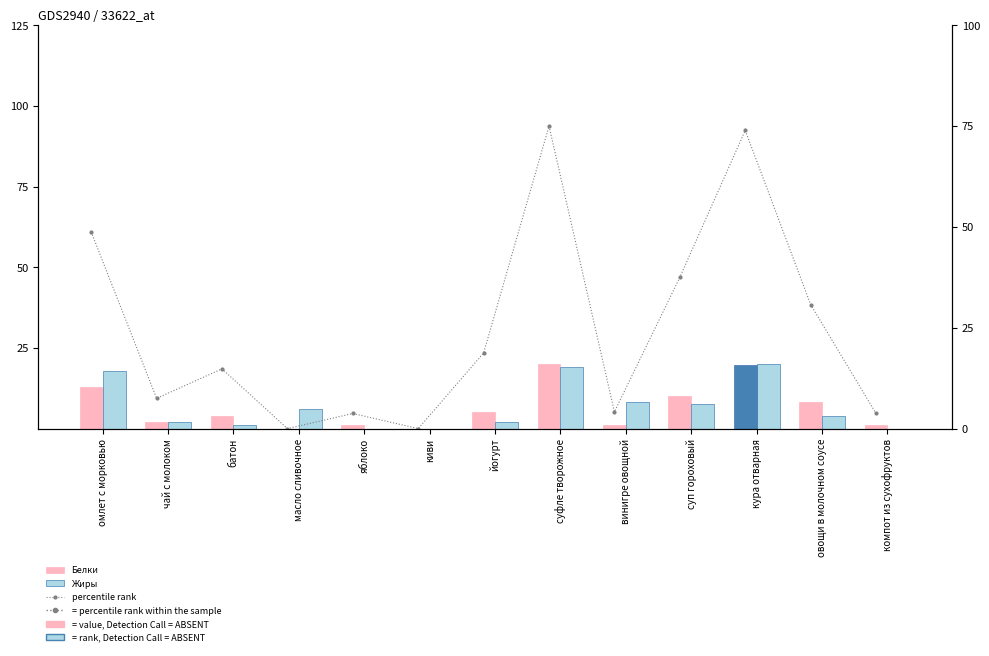

List the series in order of their peak value, lowest first.

Жиры, Белки, percentile rank